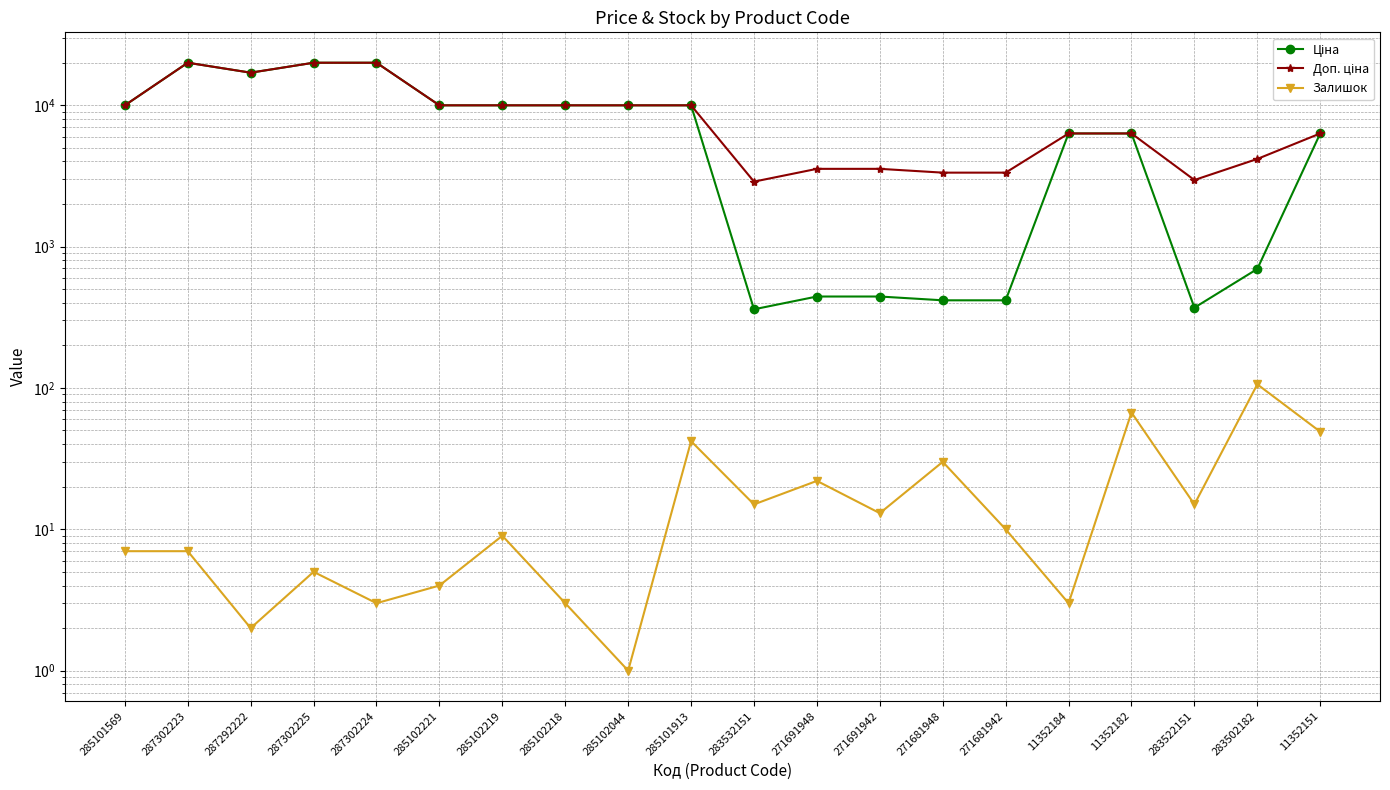

Where is Ціна nearest to the value 10162?

285101569